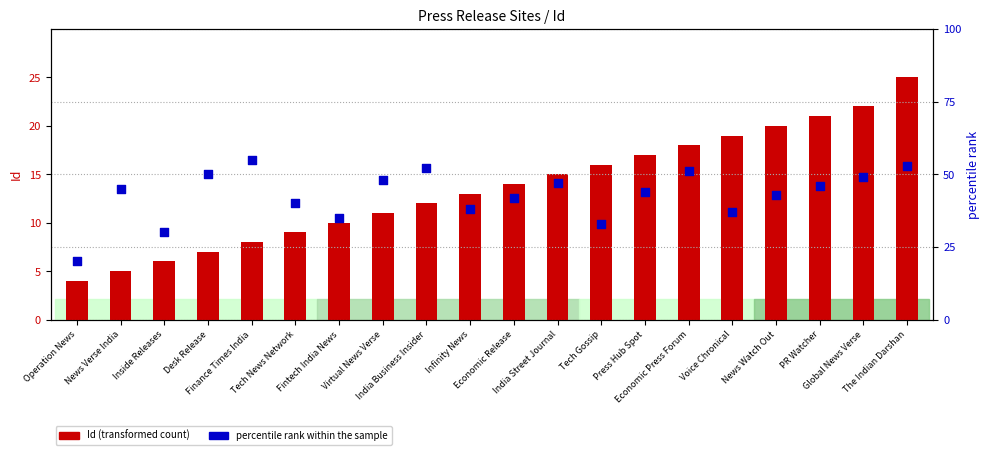

At how many categories does at least one series exceed 29?

19